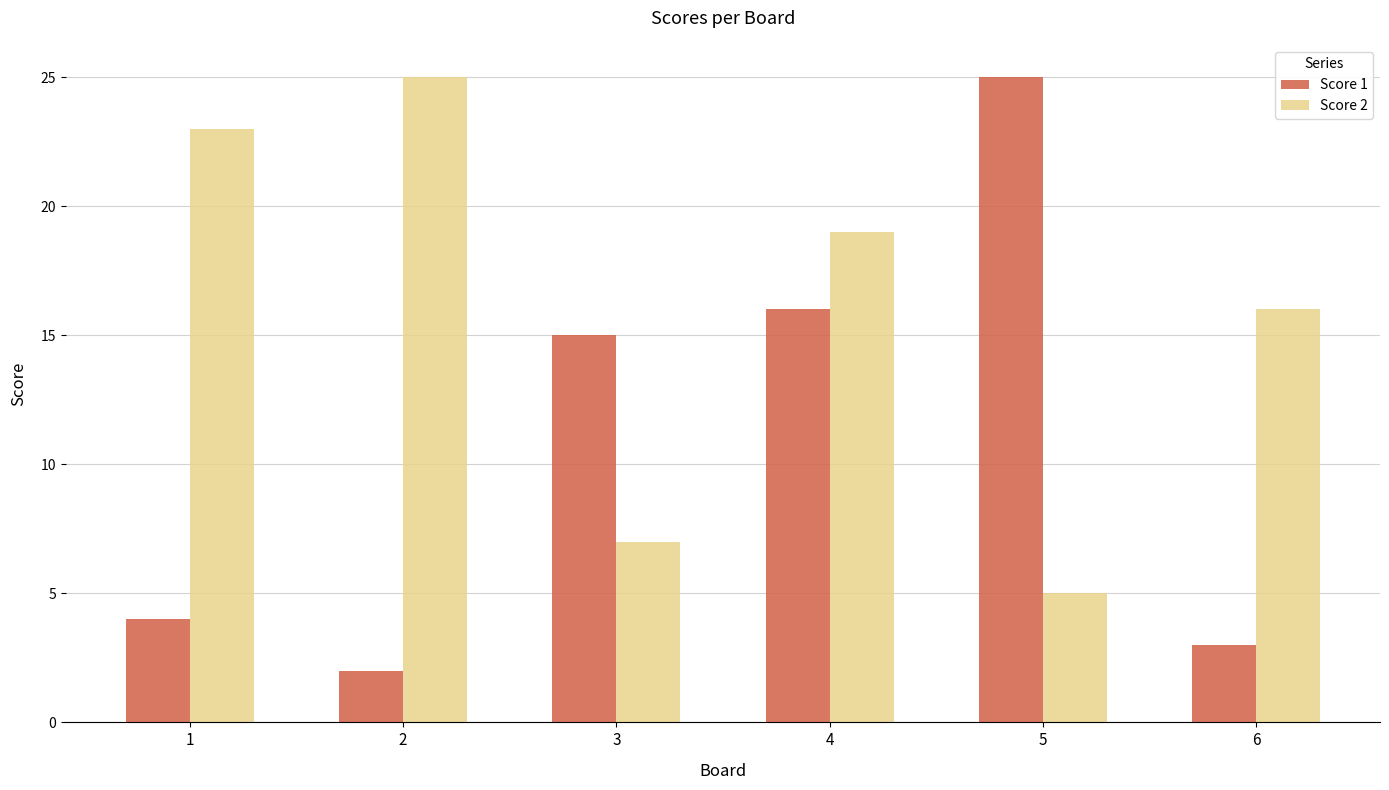

Which category has the lowest value across all series?

2